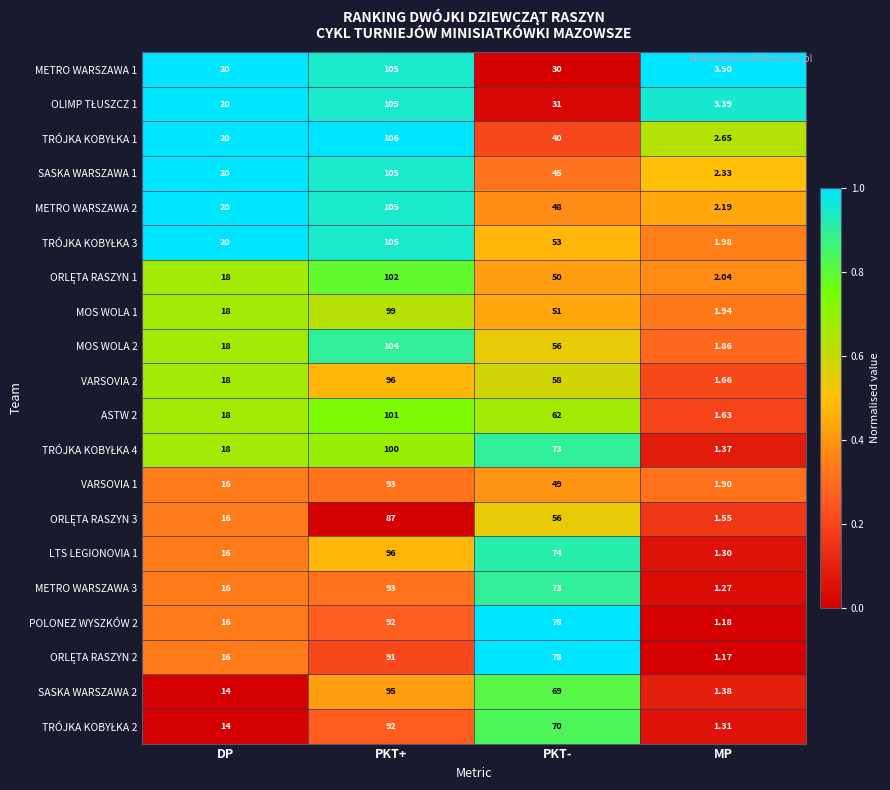

Which label corresponds to the smallest value in the chart?

MP